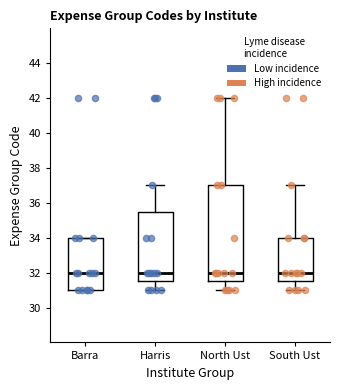

Reading left to right, read every box against the y-axis: the position of its median line, the range the box covers, and the ends of its whiskers. The values are not printed on the chart, so give them approximately, as read against the axis.

Barra: median 32.0, box 31.0 to 34.0, whiskers 31.0 to 34.0
Harris: median 32.0, box 31.6 to 35.6, whiskers 31.0 to 37.0
North Ust: median 32.0, box 31.6 to 37.0, whiskers 31.0 to 42.0
South Ust: median 32.0, box 31.6 to 34.0, whiskers 31.0 to 37.0